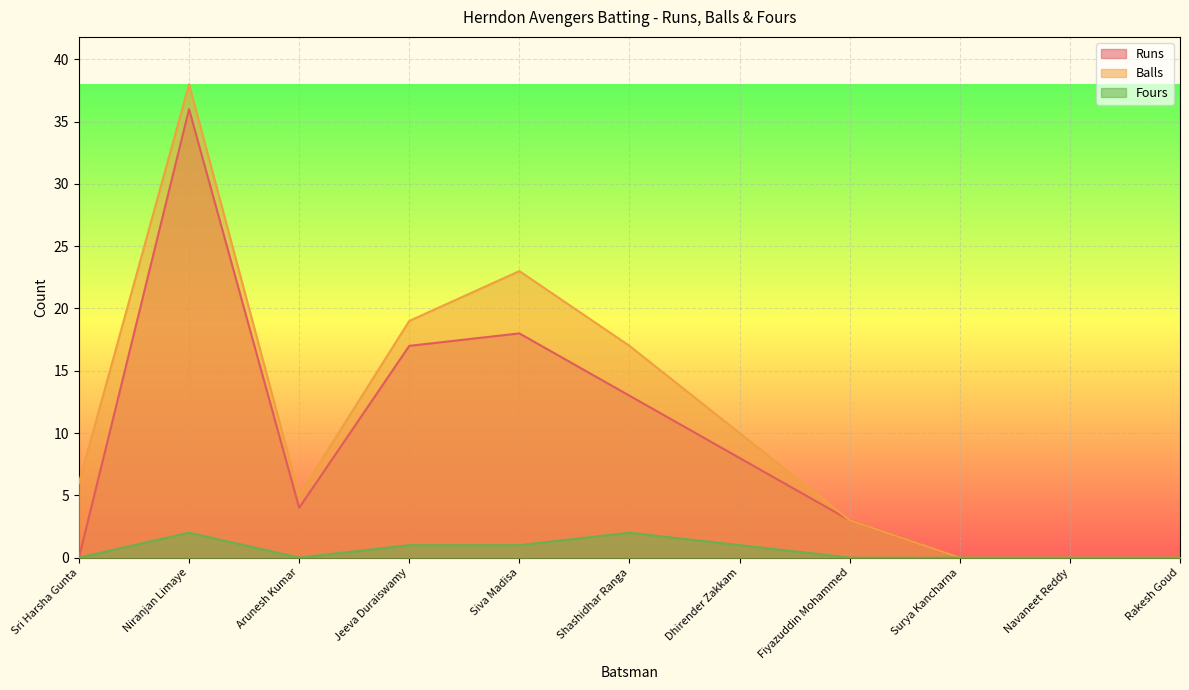

Which series has the largest total across all categories?

Balls